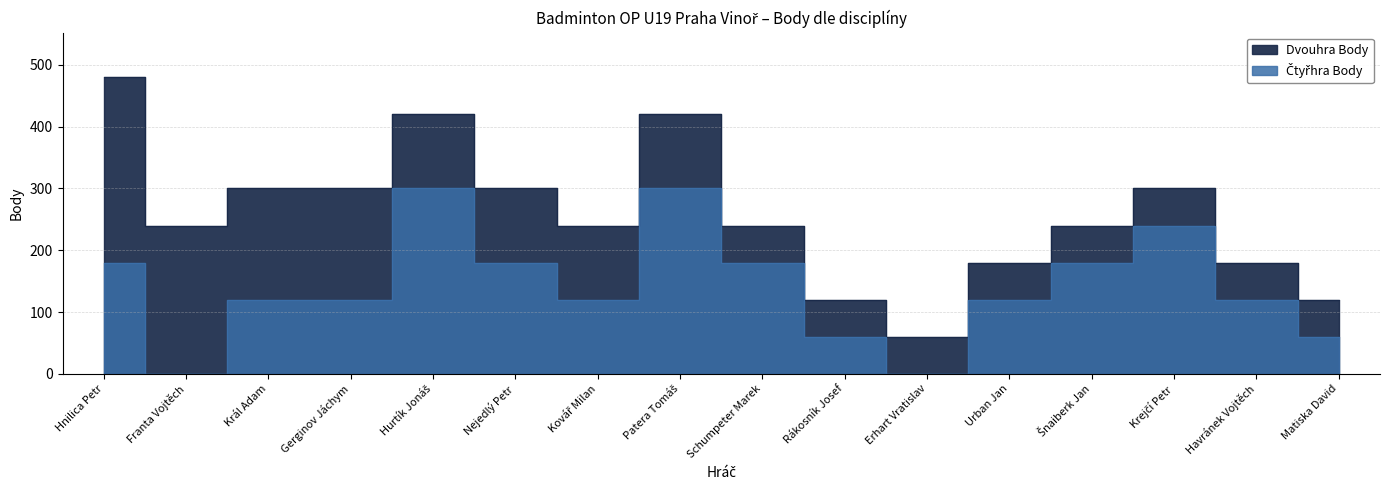

Which has a higher value, Patera Tomáš or Schumpeter Marek?

Patera Tomáš